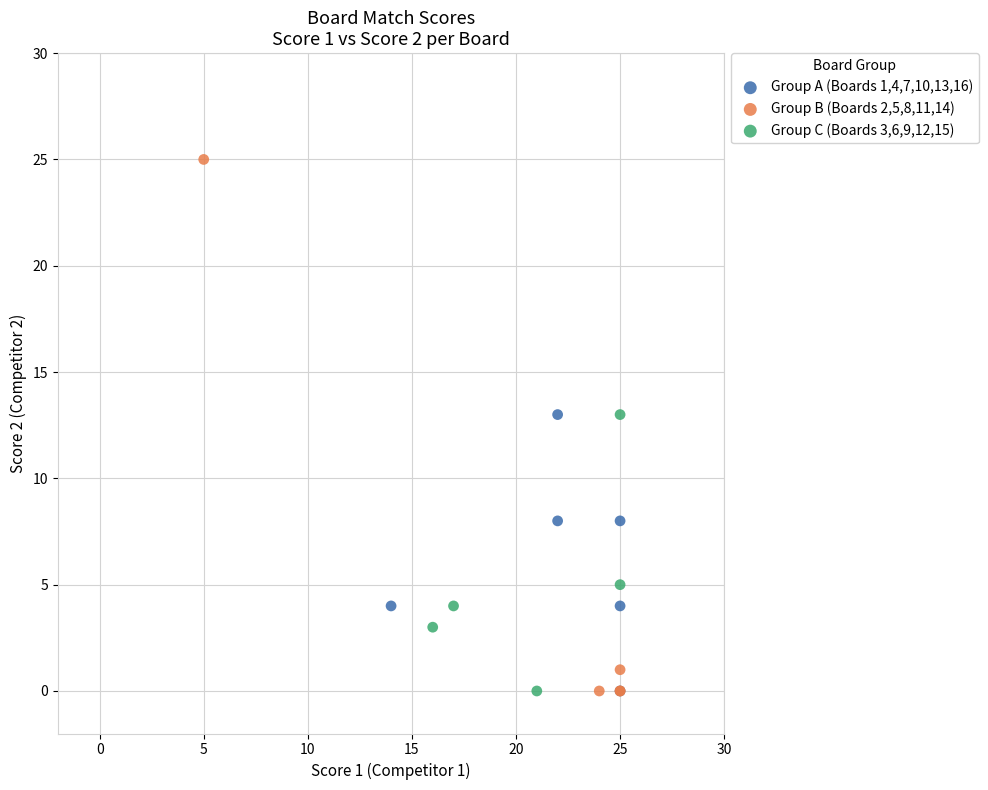

What are all the series names shown in the legend?

Group A (Boards 1,4,7,10,13,16), Group B (Boards 2,5,8,11,14), Group C (Boards 3,6,9,12,15)